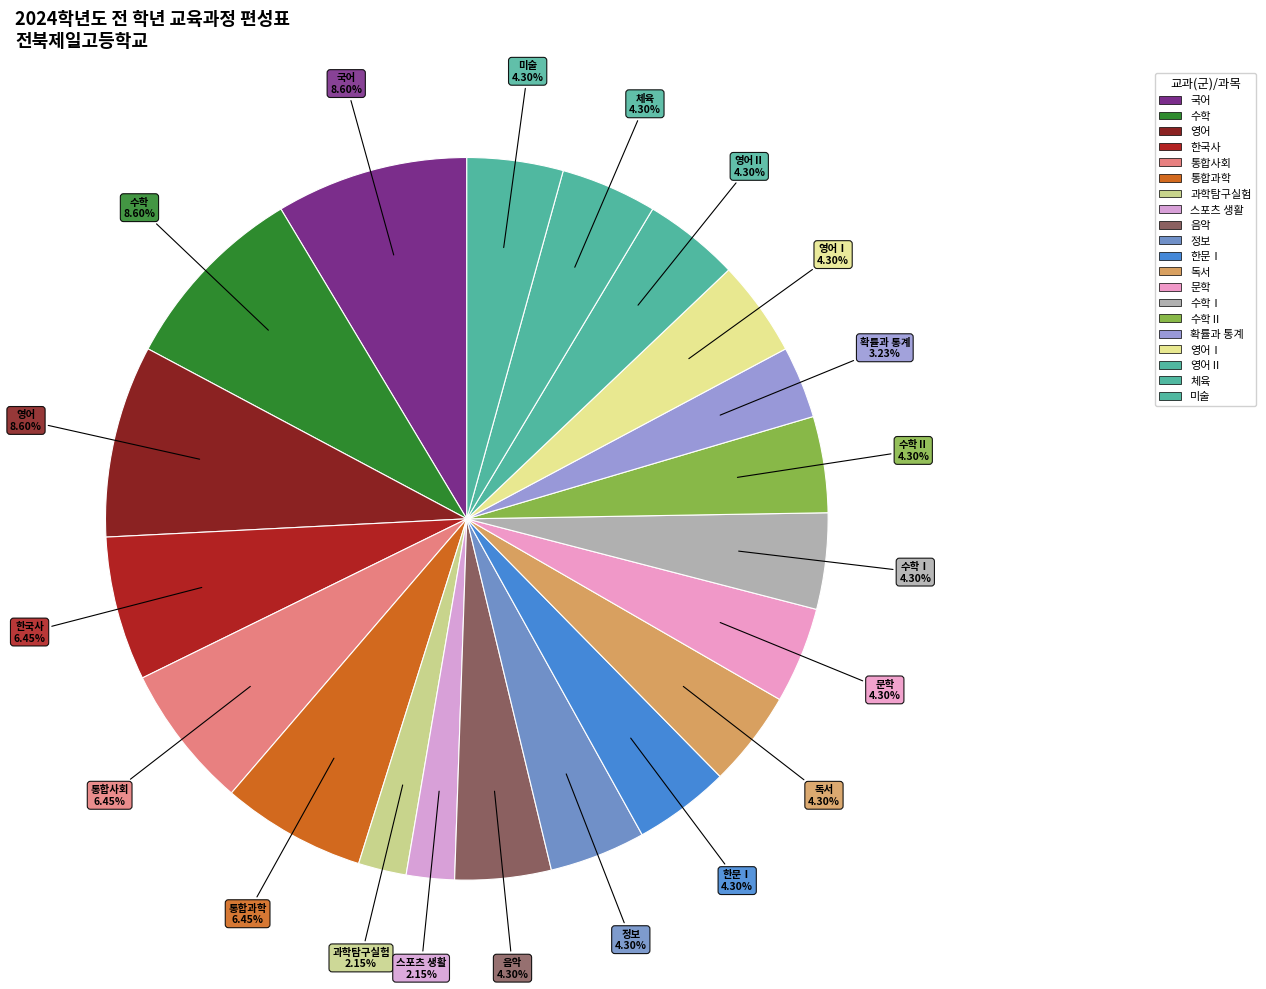

How many segments does this pie chart have?

20